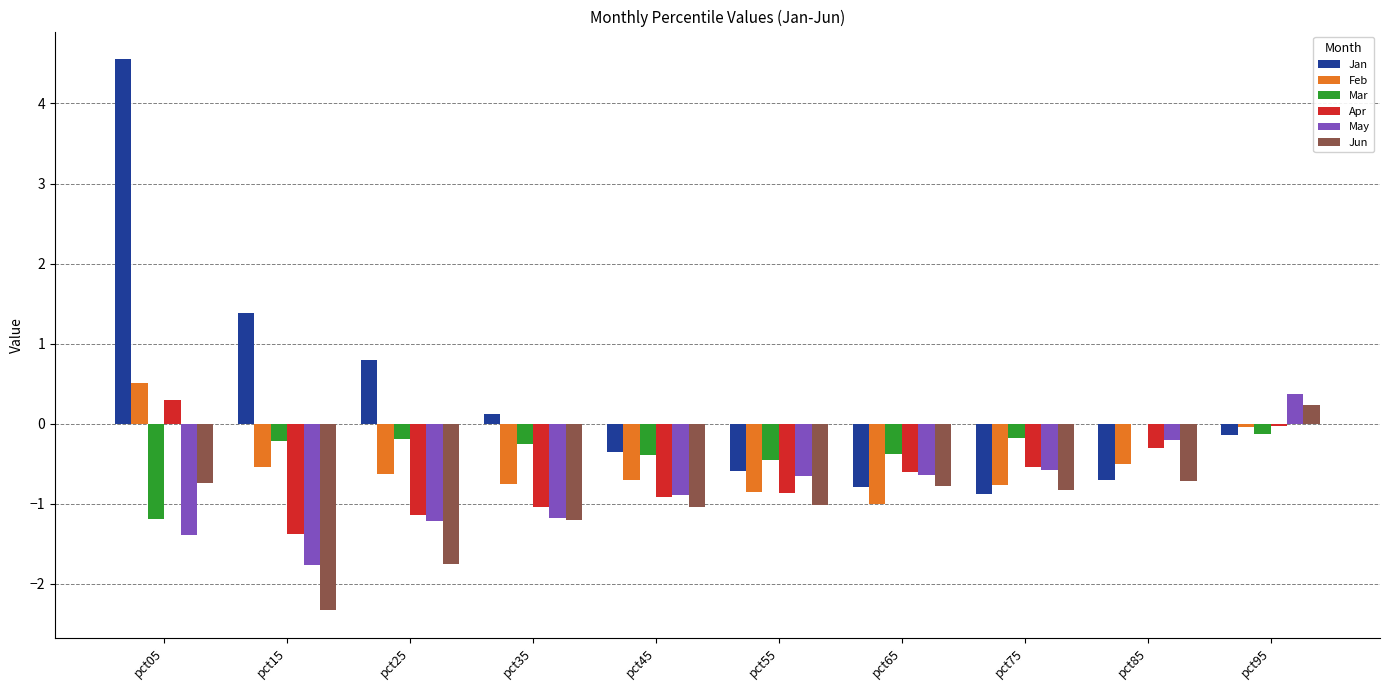

The Jun series shows -1.0 at pct55. True or false?

True